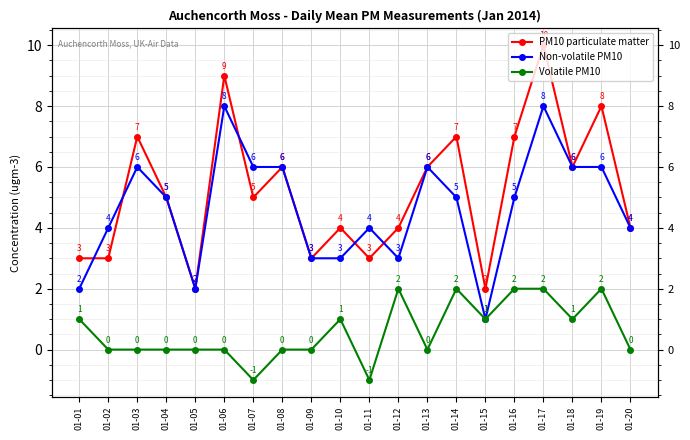

What is the difference between the second highest and minimum values in the PM10 particulate matter series?

7